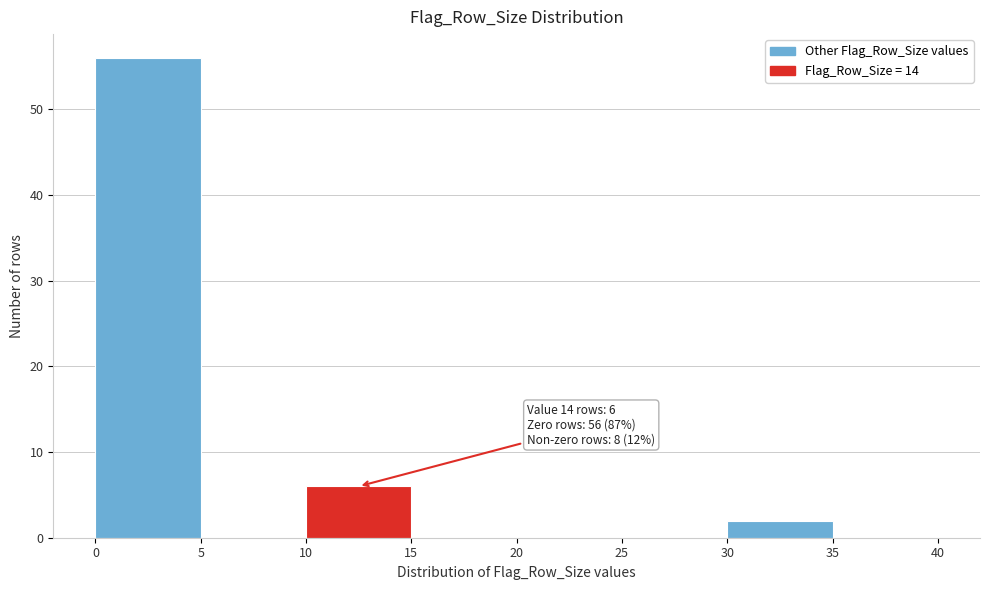

Over which range of the x-axis is the bar tallest?

0 to 5